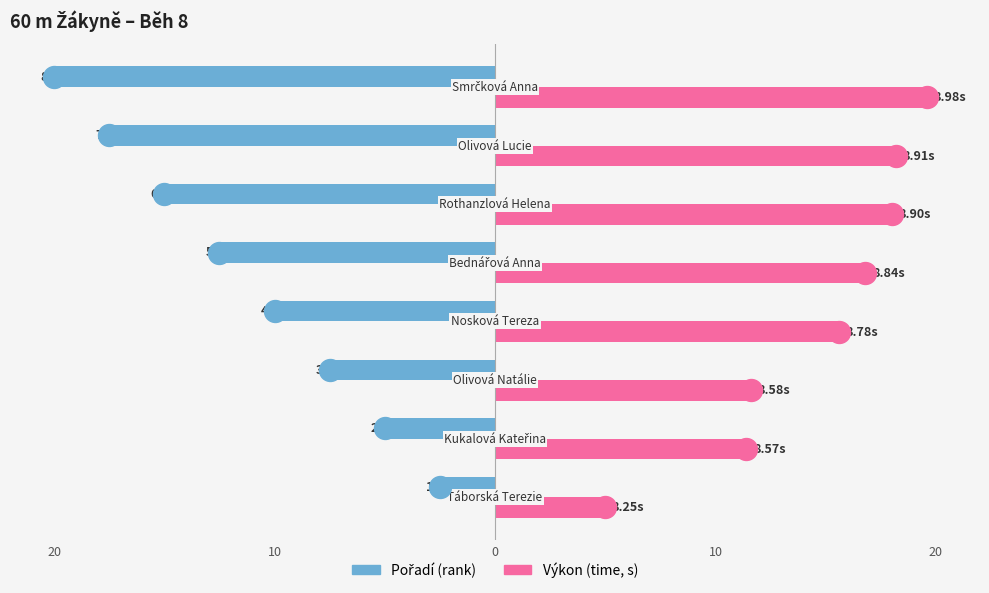

Is the value of Pořadí at 6 greater than the value of Výkon at 10?

No